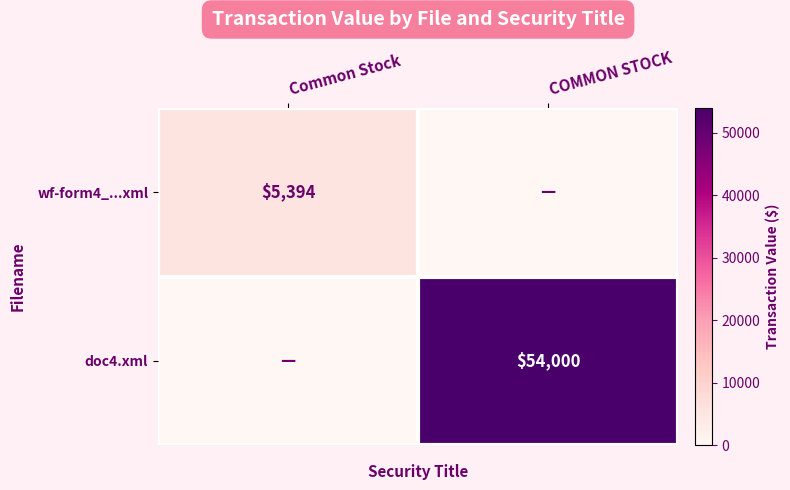

True or false: doc4.xml has a value of 54000 at COMMON STOCK.

True